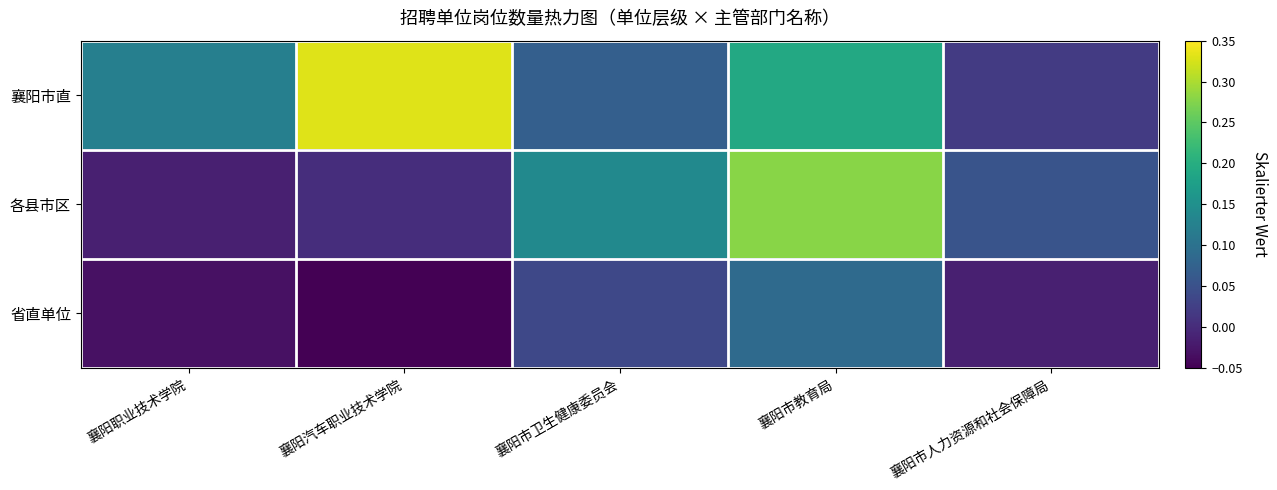

Reading right to left, what are all the values shown in this chart?

襄阳市直: 襄阳市人力资源和社会保障局=0.0	襄阳市教育局=0.2	襄阳市卫生健康委员会=0.1	襄阳汽车职业技术学院=0.3	襄阳职业技术学院=0.1
各县市区: 襄阳市人力资源和社会保障局=0.1	襄阳市教育局=0.3	襄阳市卫生健康委员会=0.1	襄阳汽车职业技术学院=0.0	襄阳职业技术学院=-0.0
省直单位: 襄阳市人力资源和社会保障局=-0.0	襄阳市教育局=0.1	襄阳市卫生健康委员会=0.0	襄阳汽车职业技术学院=-0.1	襄阳职业技术学院=-0.0